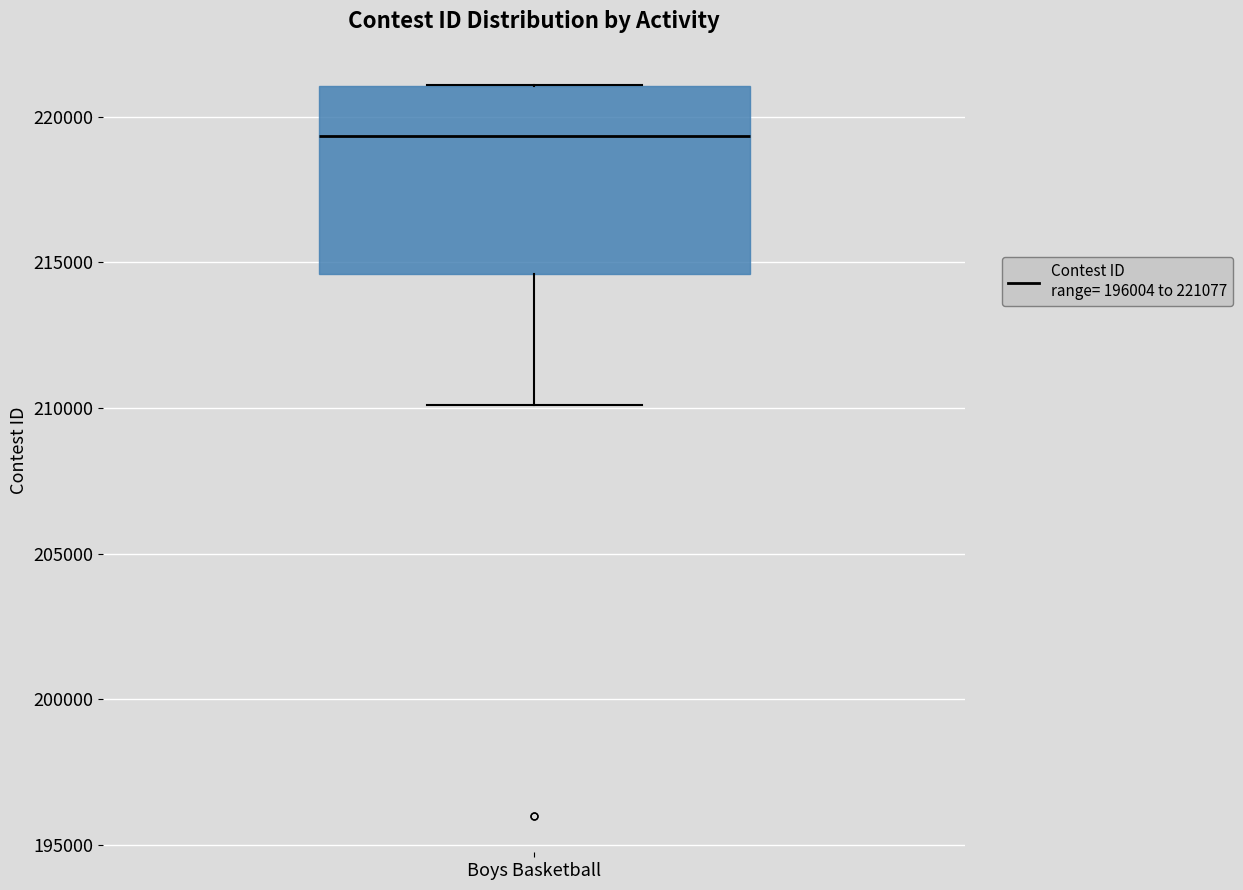

Read this box plot against the y-axis: the position of the median line, the range covered by the box, and the ends of both whiskers. The values are not printed on the chart, so give them approximately, as read against the axis.

median 219500, box 214500 to 221000, whiskers 210000 to 221000